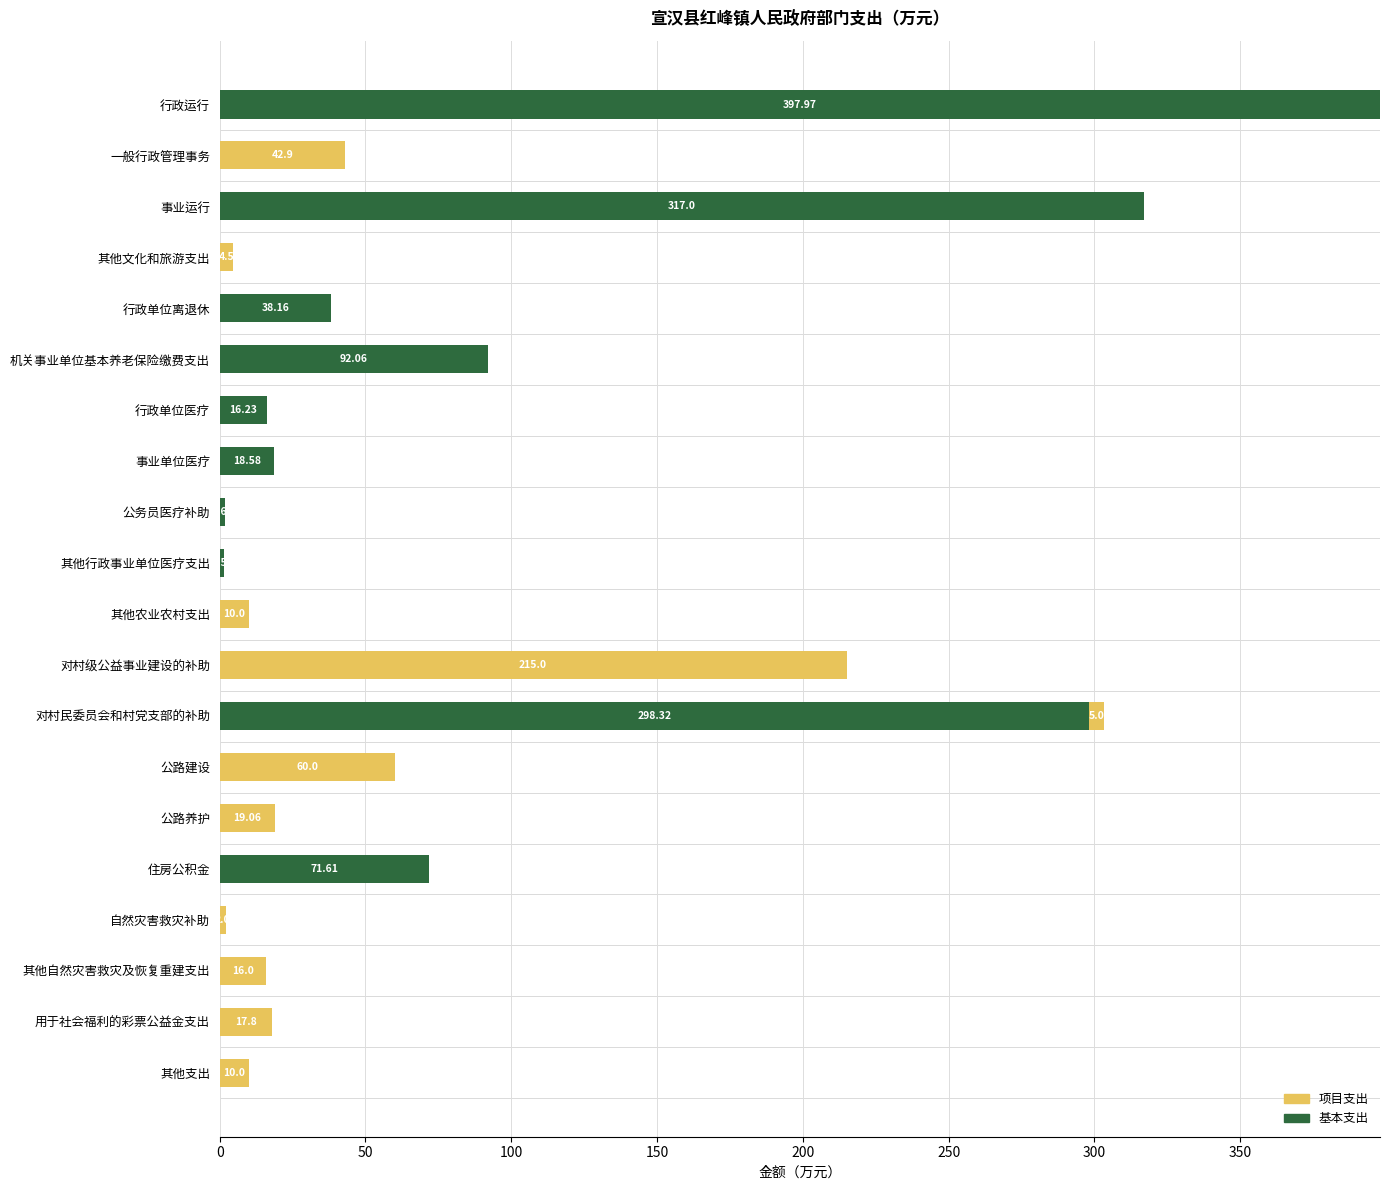

What is the sum of the 基本支出 values at 事业单位医疗 and 其他文化和旅游支出?

18.6